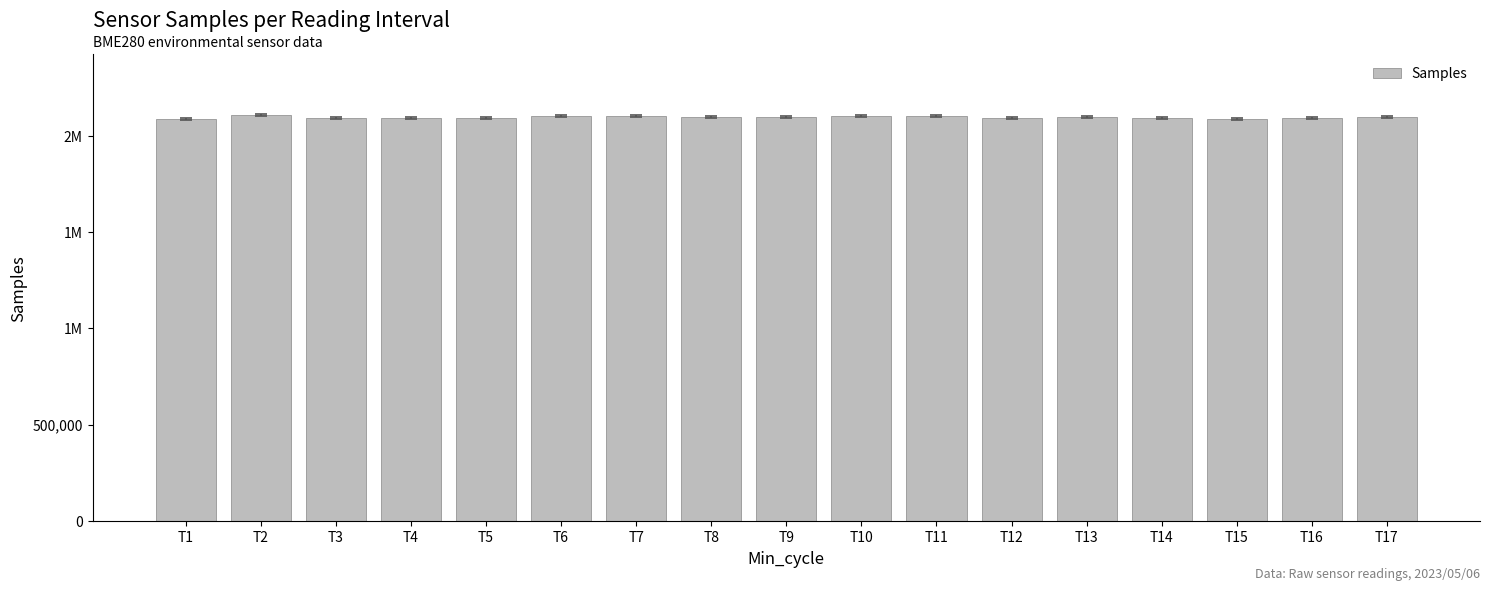

Reading left to right, what are all the values shown in this chart?

2088480	2107820	2094984	2090702	2094712	2105329	2100924	2095545	2096066	2104581	2101099	2093590	2098820	2093685	2087468	2093099	2098353